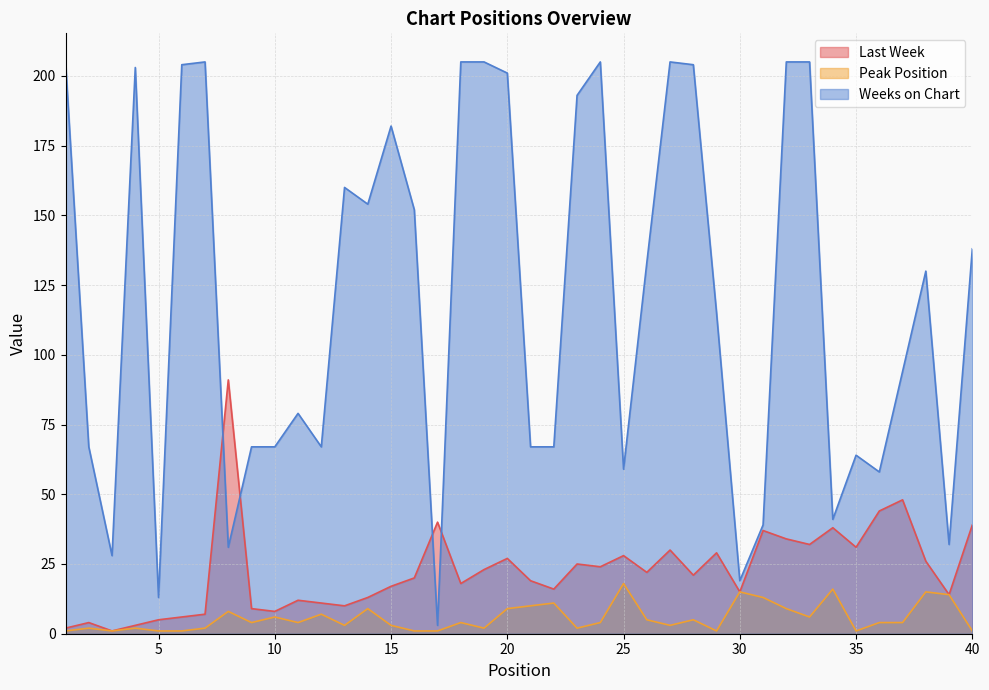

How many lines are shown in the chart?

3